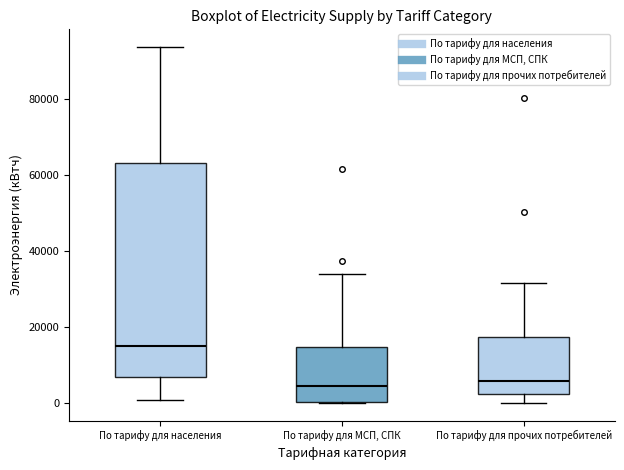

Reading left to right, transcribe this box plot: for each box, give where its median line is, the range the box spans, and where its two whiskers end, as read against the y-axis. The values are not printed on the chart, so give them approximately, as read against the axis.

По тарифу для населения: median 14000, box 6000 to 64000, whiskers 0 to 94000
По тарифу для МСП, СПК: median 4000, box 0 to 14000, whiskers 0 to 34000
По тарифу для прочих потребителей: median 6000, box 2000 to 18000, whiskers 0 to 32000